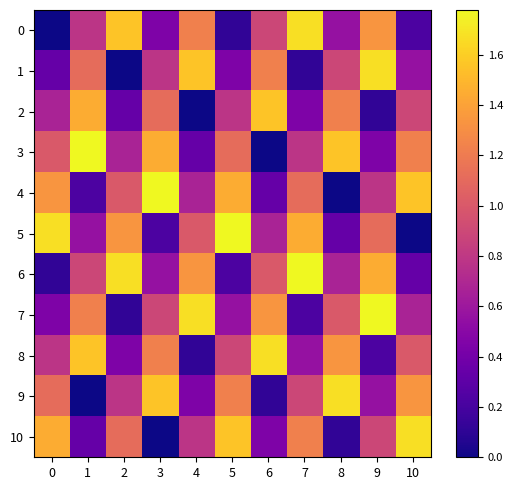

Reading left to right, extract all data points from this chart.

0: 0=0.0	1=0.8	2=1.6	3=0.4	4=1.2	5=0.1	6=0.9	7=1.7	8=0.6	9=1.3	10=0.2
1: 0=0.3	1=1.1	2=0.0	3=0.8	4=1.6	5=0.4	6=1.2	7=0.1	8=0.9	9=1.7	10=0.6
2: 0=0.7	1=1.4	2=0.3	3=1.1	4=0.0	5=0.8	6=1.6	7=0.4	8=1.2	9=0.1	10=0.9
3: 0=1.0	1=1.8	2=0.7	3=1.4	4=0.3	5=1.1	6=0.0	7=0.8	8=1.6	9=0.4	10=1.2
4: 0=1.3	1=0.2	2=1.0	3=1.8	4=0.7	5=1.4	6=0.3	7=1.1	8=0.0	9=0.8	10=1.6
5: 0=1.7	1=0.6	2=1.3	3=0.2	4=1.0	5=1.8	6=0.7	7=1.4	8=0.3	9=1.1	10=0.0
6: 0=0.1	1=0.9	2=1.7	3=0.6	4=1.3	5=0.2	6=1.0	7=1.8	8=0.7	9=1.4	10=0.3
7: 0=0.4	1=1.2	2=0.1	3=0.9	4=1.7	5=0.6	6=1.3	7=0.2	8=1.0	9=1.8	10=0.7
8: 0=0.8	1=1.6	2=0.4	3=1.2	4=0.1	5=0.9	6=1.7	7=0.6	8=1.3	9=0.2	10=1.0
9: 0=1.1	1=0.0	2=0.8	3=1.6	4=0.4	5=1.2	6=0.1	7=0.9	8=1.7	9=0.6	10=1.3
10: 0=1.4	1=0.3	2=1.1	3=0.0	4=0.8	5=1.6	6=0.4	7=1.2	8=0.1	9=0.9	10=1.7